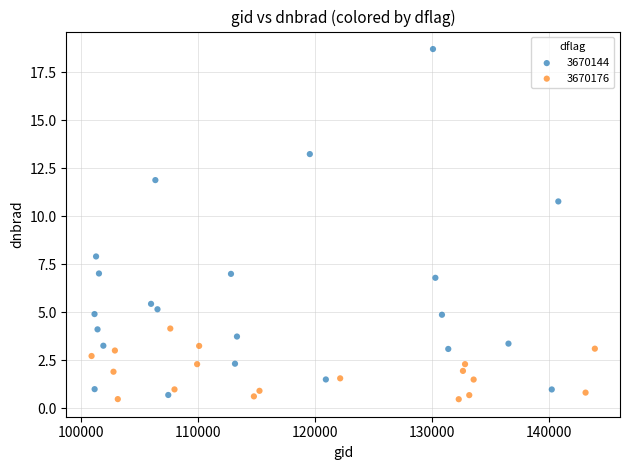

Which series reaches the maximum Y coordinate?

3670144